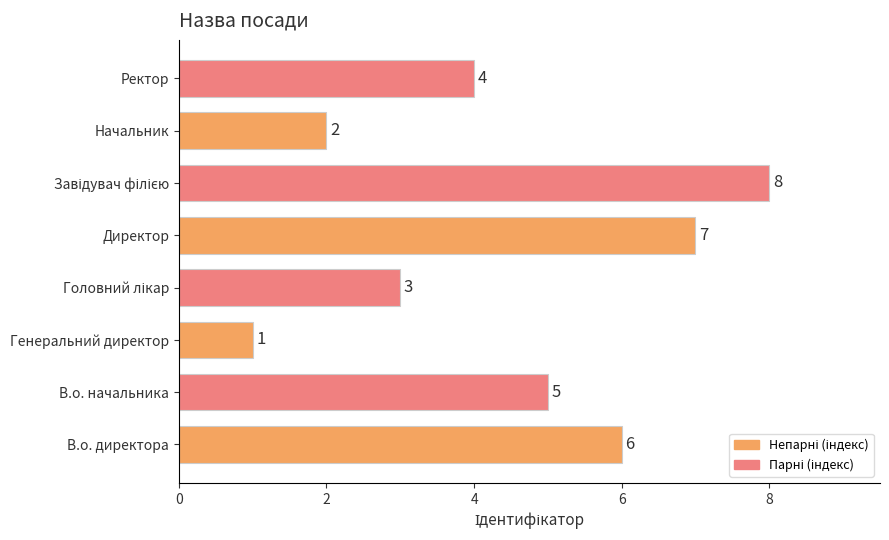

Reading bottom to top, extract all data points from this chart.

6	5	1	3	7	8	2	4